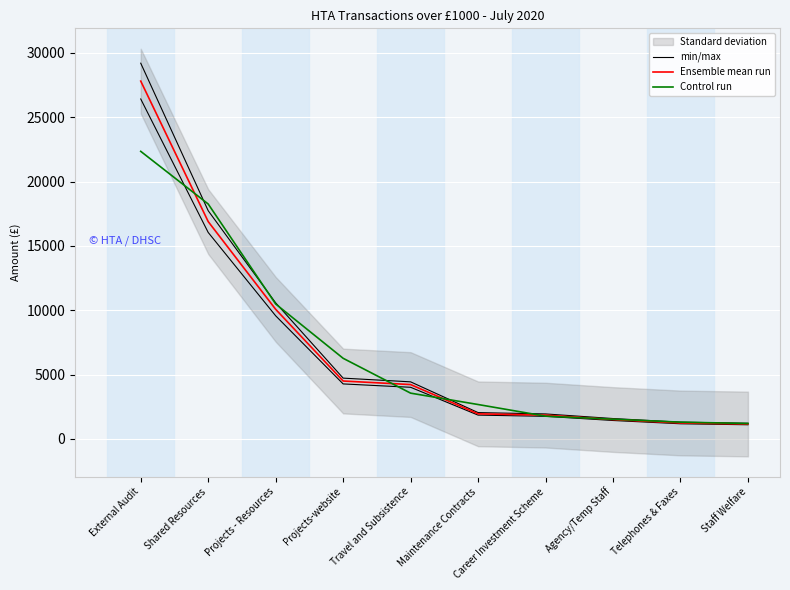

How many lines are shown in the chart?

3